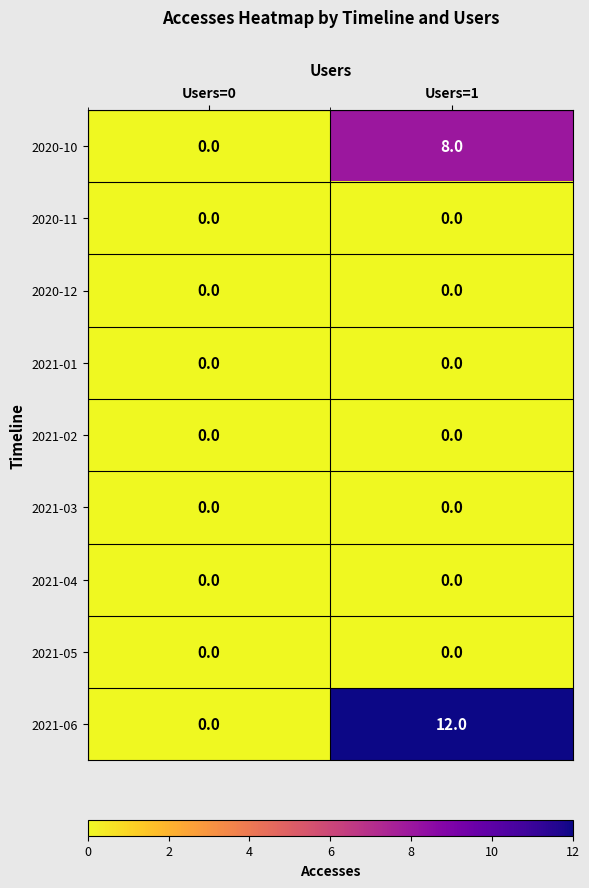

At which category does the chart reach its peak across all series?

Users=1